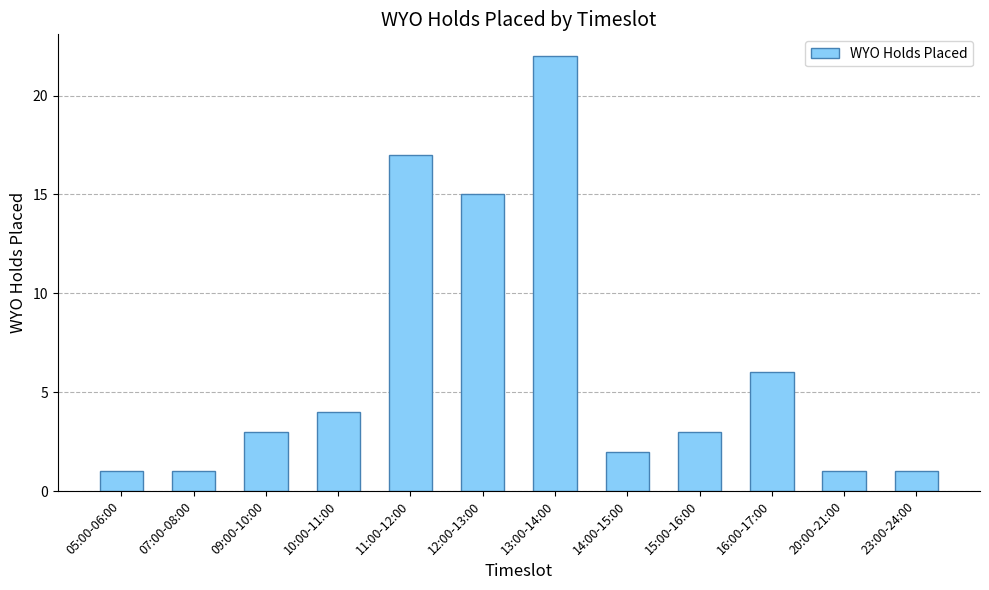

What is the value of the 4th bar from the left?

4